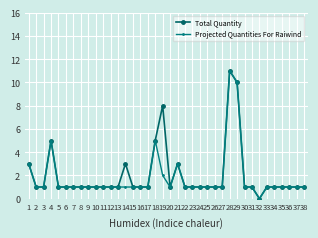

What is the value of the Total Quantity point at the 26th from the left?

1